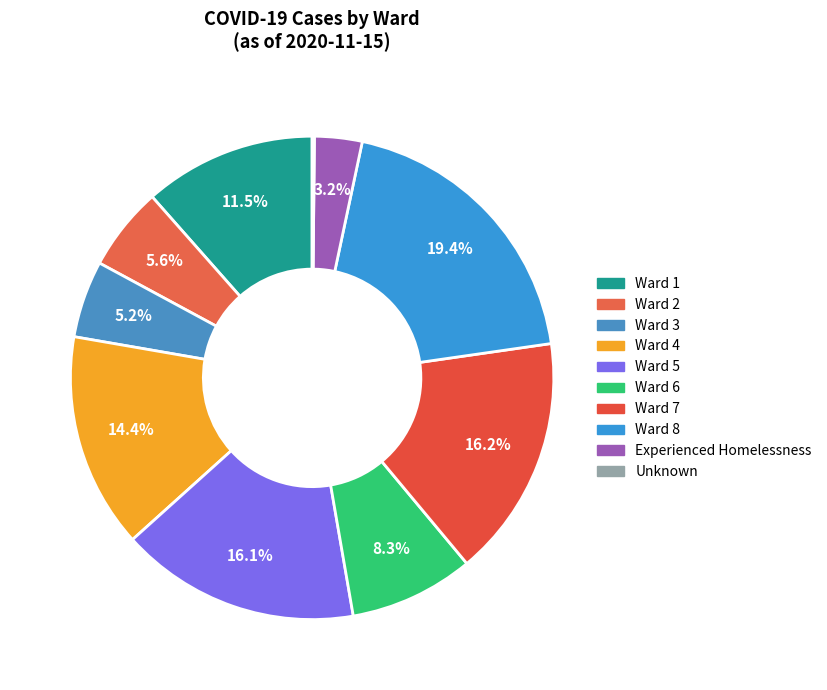

Does Ward 3 represent more than half of the total?

No